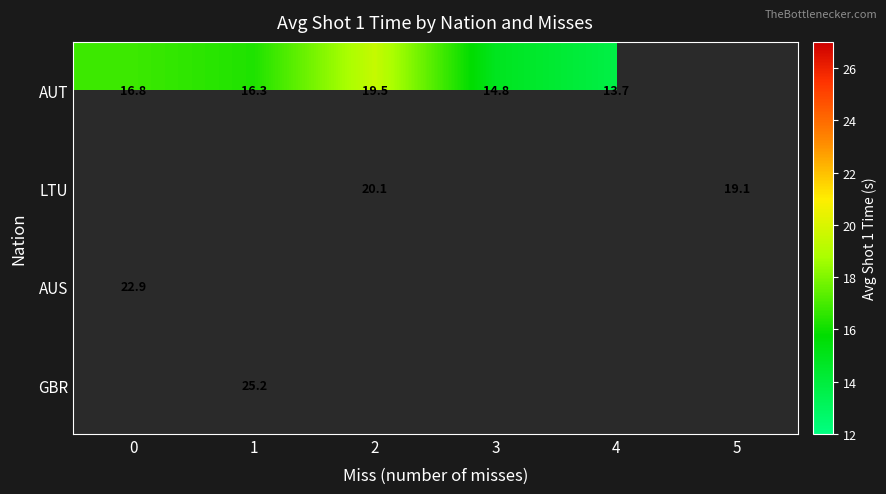

What is the difference between the AUT values at 3 and 2?

4.7